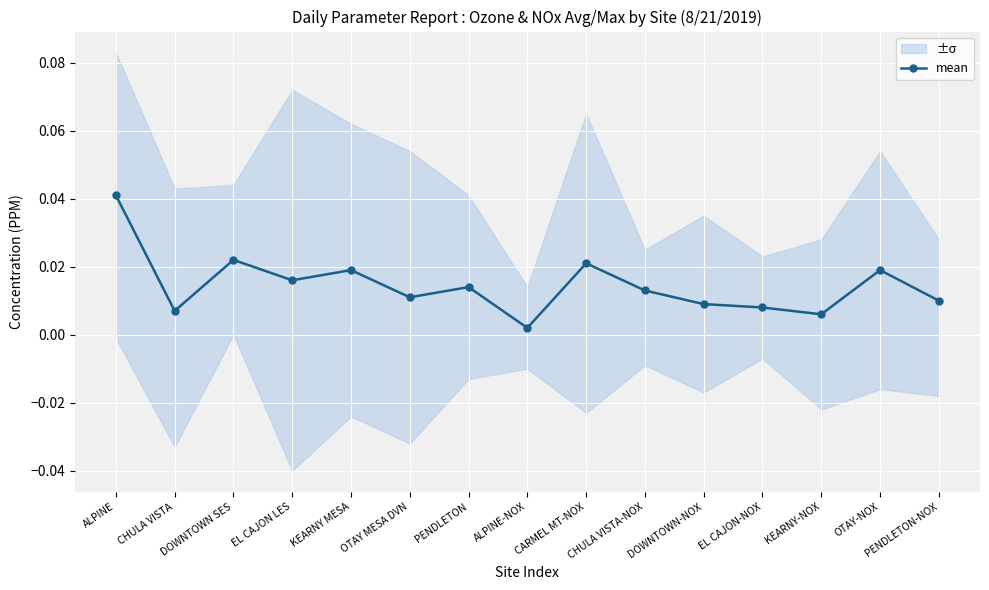

How many interior local peaks (higher than both neighbors) does the data have?

5